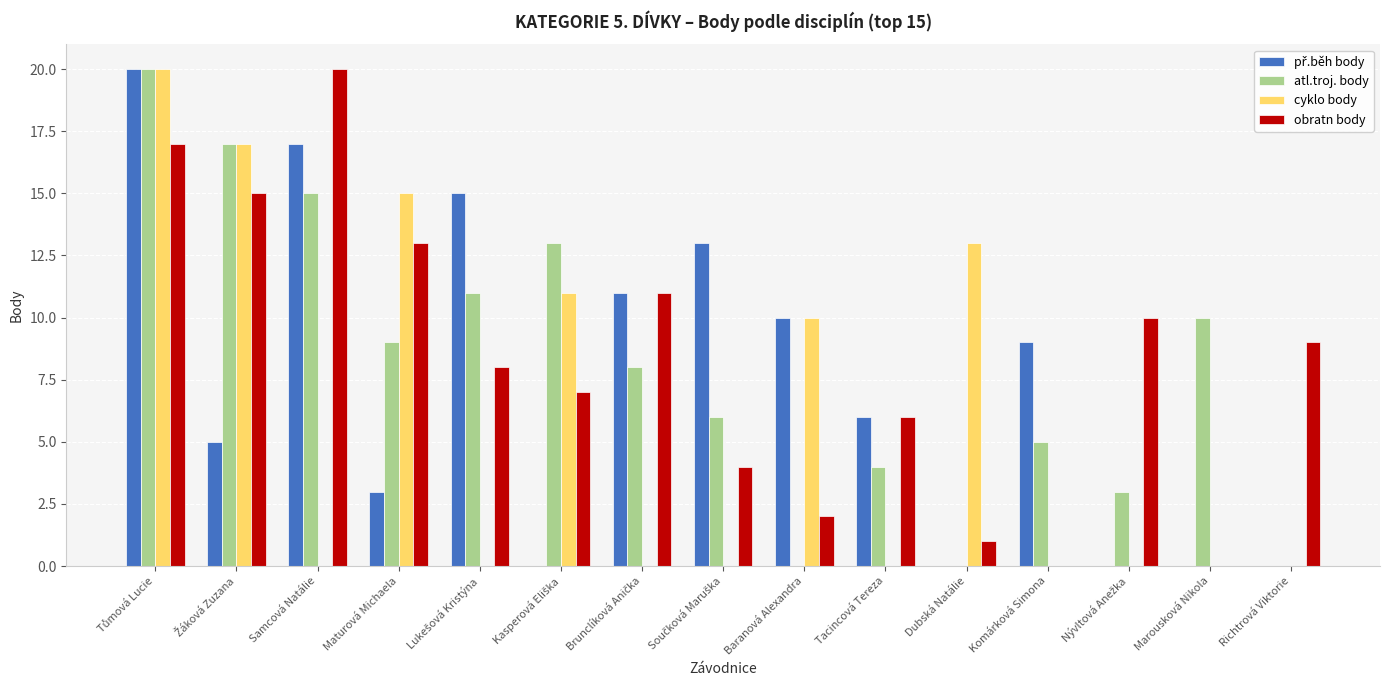

At which label does obratn body reach its peak?

Samcová Natálie